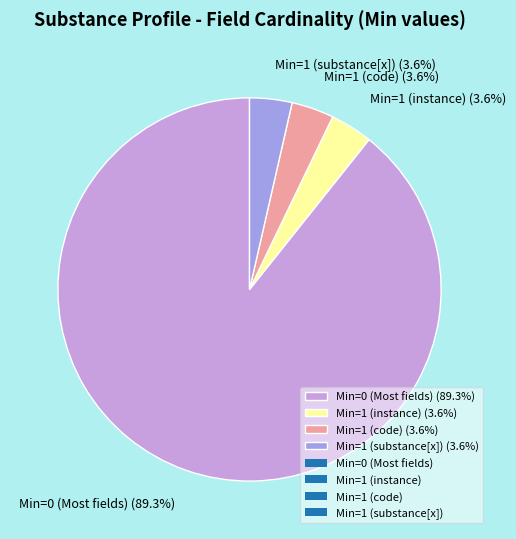

Which has a higher value, Min=1 (substance[x]) (3.6%) or Min=0 (Most fields) (89.3%)?

Min=0 (Most fields) (89.3%)